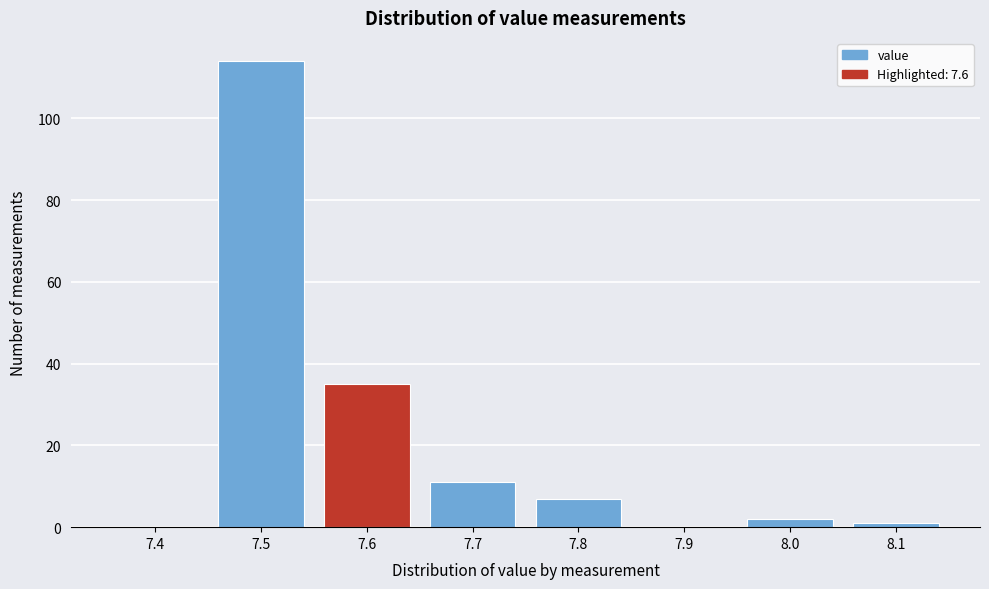

Reading left to right, list all the values displayed in this chart.

7.4=0	7.5=114	7.6=35	7.7=11	7.8=7	7.9=0	8.0=2	8.1=1